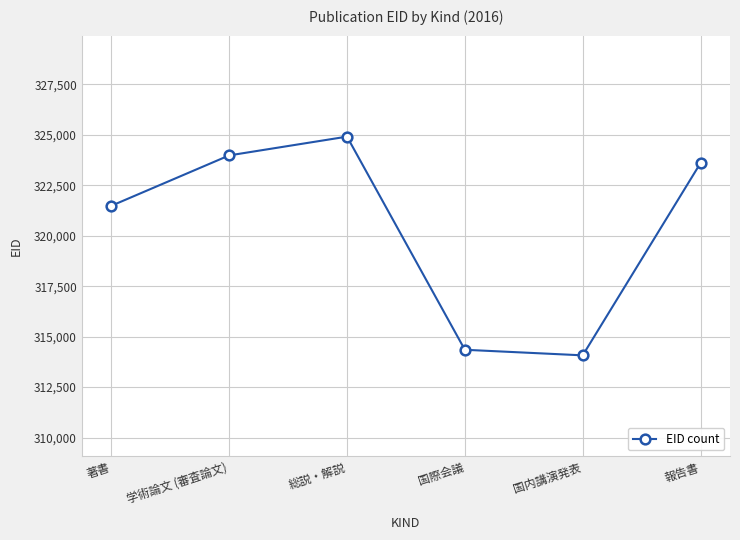

What is the difference between the values at 学術論文 (審査論文) and 国内講演発表?

9899